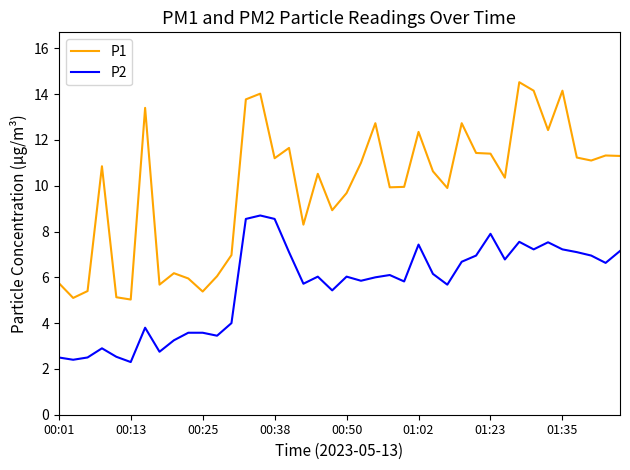

True or false: P1 and P2 cross at least once.

False